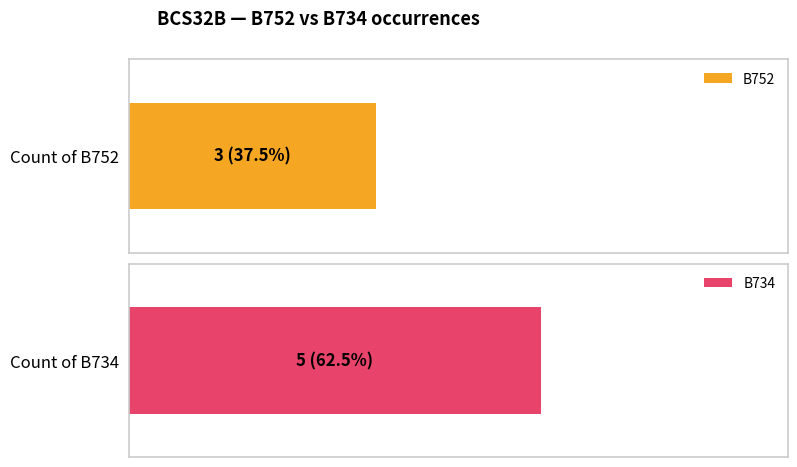

At which category is the sum across all series the highest?

BCS32B - B734 count